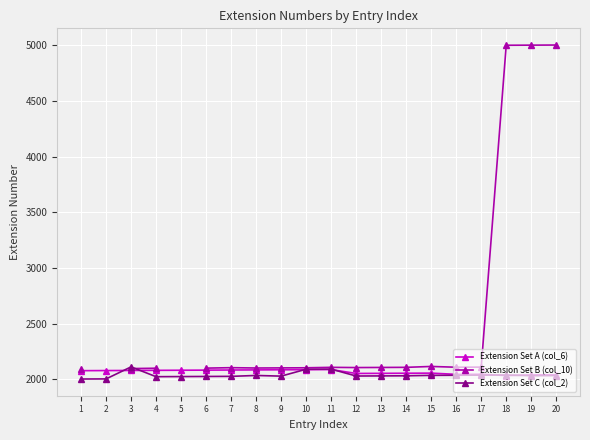

Is it true that Extension Set A (col_6) equals 3494.0 at 10?

False